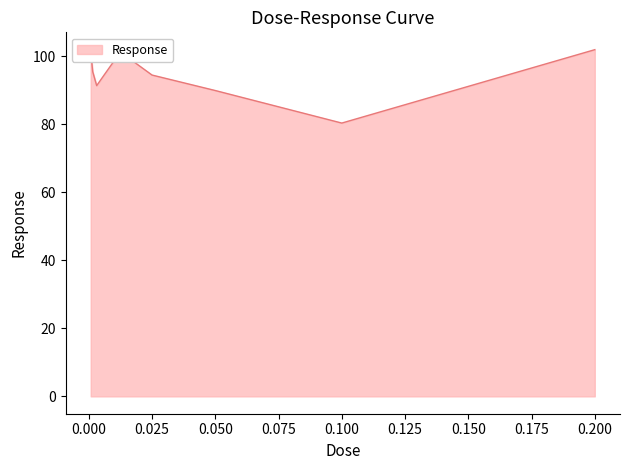

What is the difference between the maximum and minimum values?

21.6